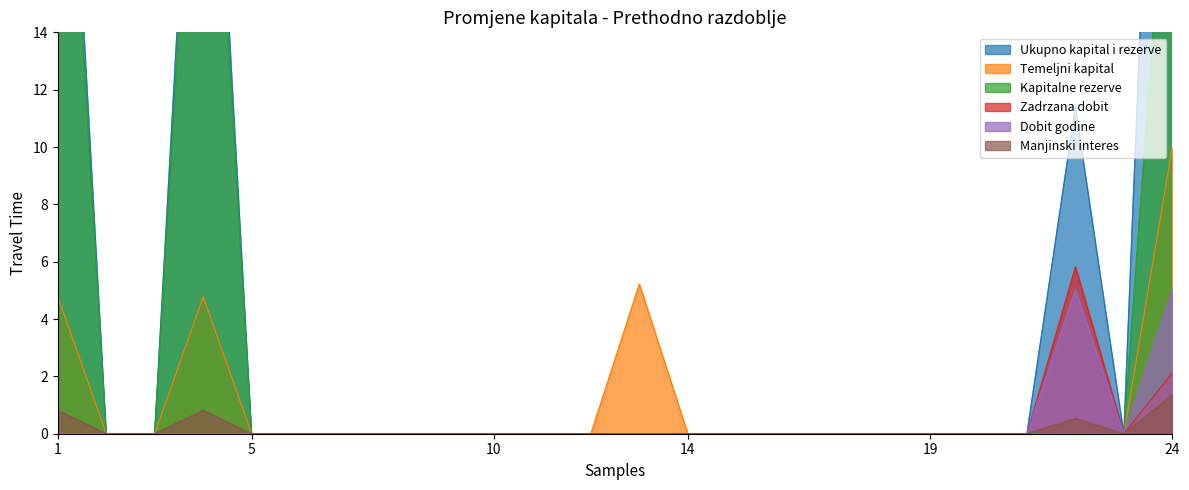

True or false: Temeljni kapital and Ukupno kapital i rezerve cross at least once.

False